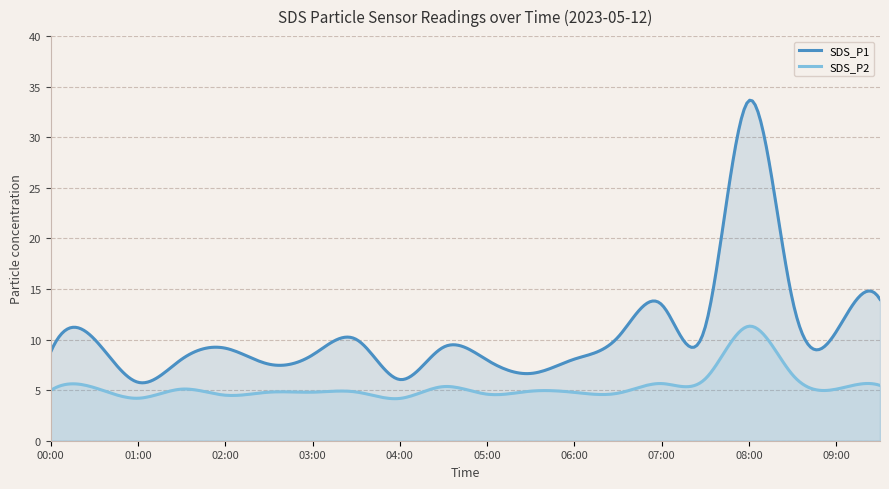

Reading left to right, list all the values displayed in this chart.

SDS_P1: 8.8	10.1	5.8	8.1	9.2	7.6	8.5	10.0	6.0	9.2	8.0	6.7	8.1	10.2	13.4	11.3	33.6	13.8	10.8	14.0
SDS_P2: 5.0	5.2	4.2	5.1	4.5	4.8	4.8	4.8	4.2	5.3	4.6	4.9	4.8	4.7	5.7	6.1	11.3	6.5	5.1	5.5